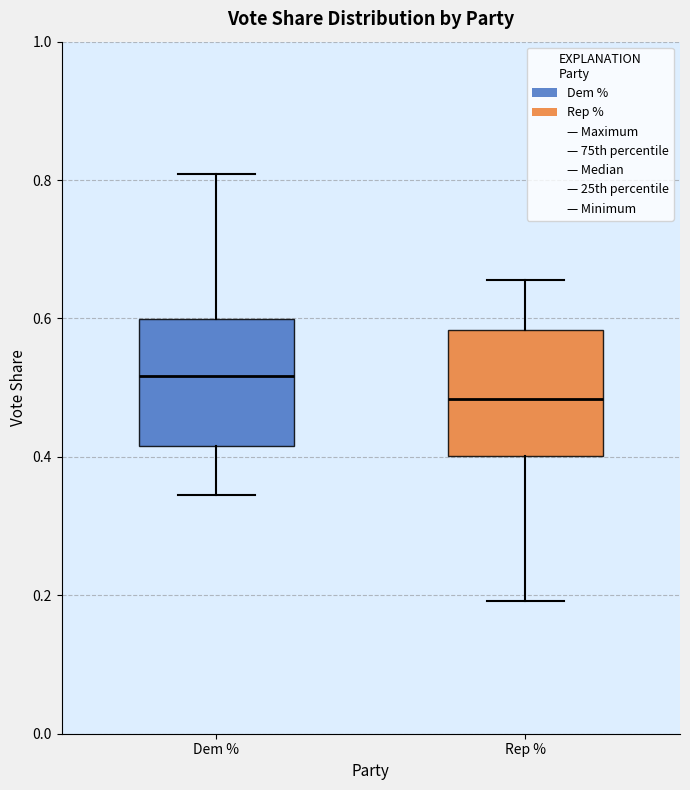

Which box's median line is the lowest?

Rep %